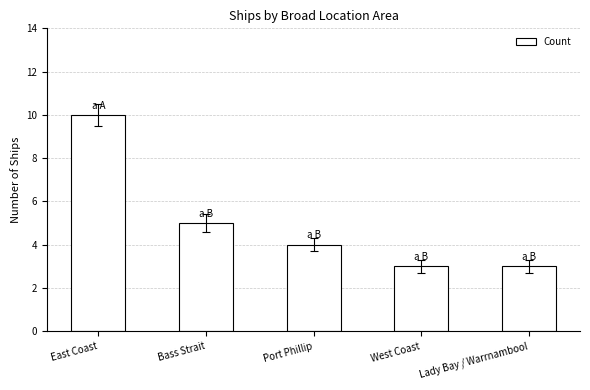

What is the greatest value displayed?

10